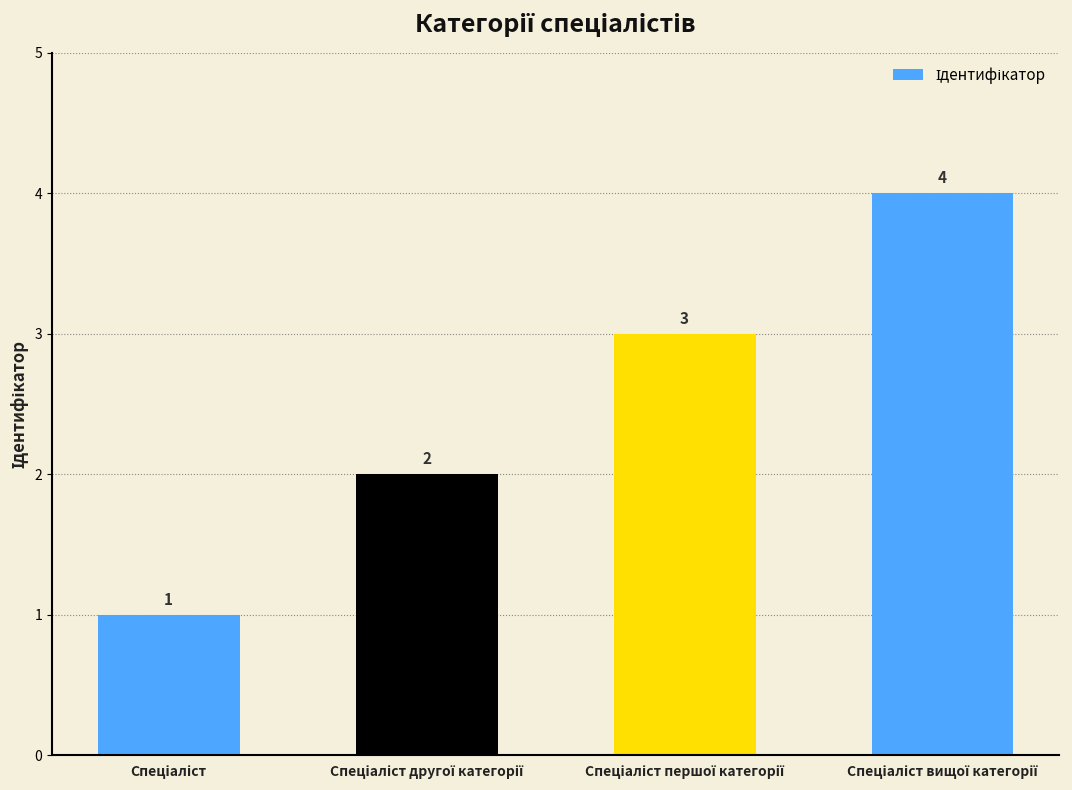

Count the number of data series in this chart.

1